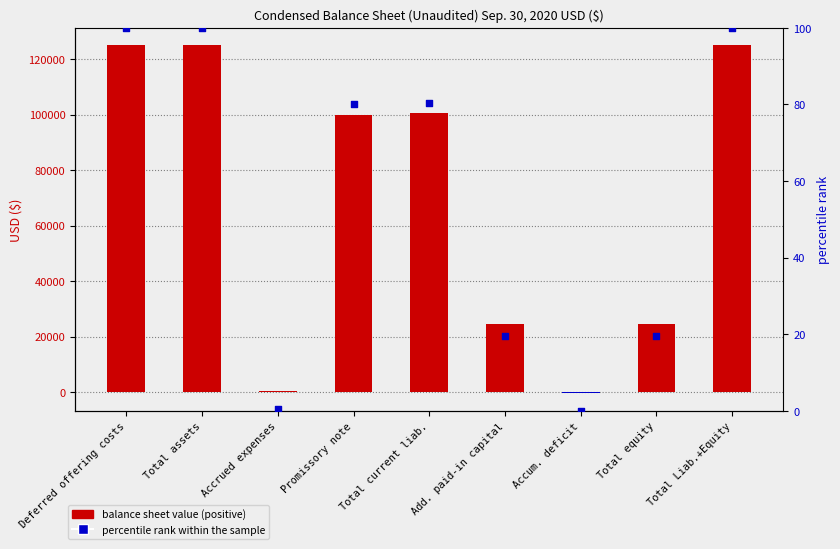

Which series has the largest total across all categories?

balance sheet value